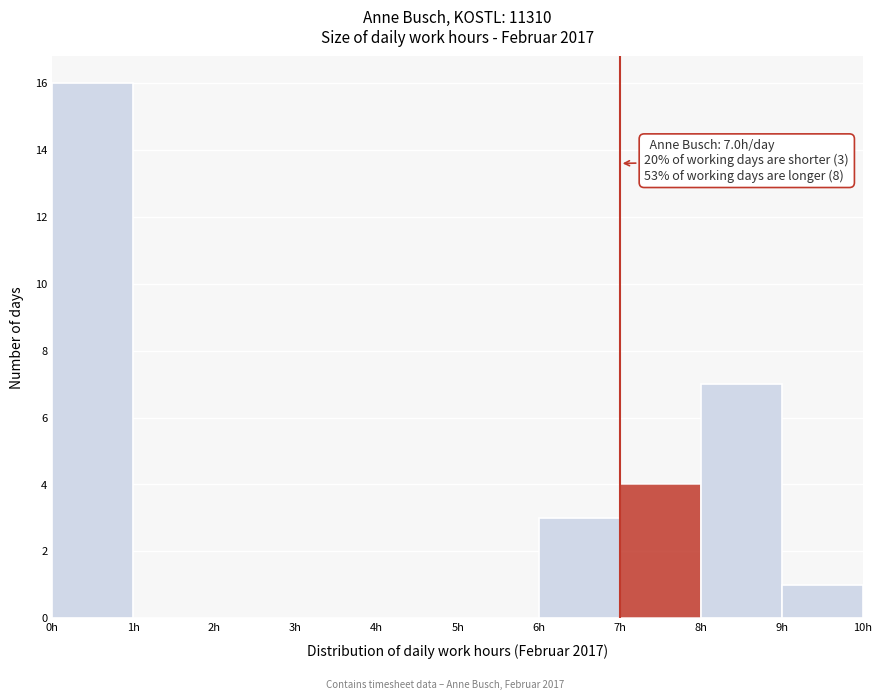

Which range on the x-axis has the tallest bar?

0 to 1